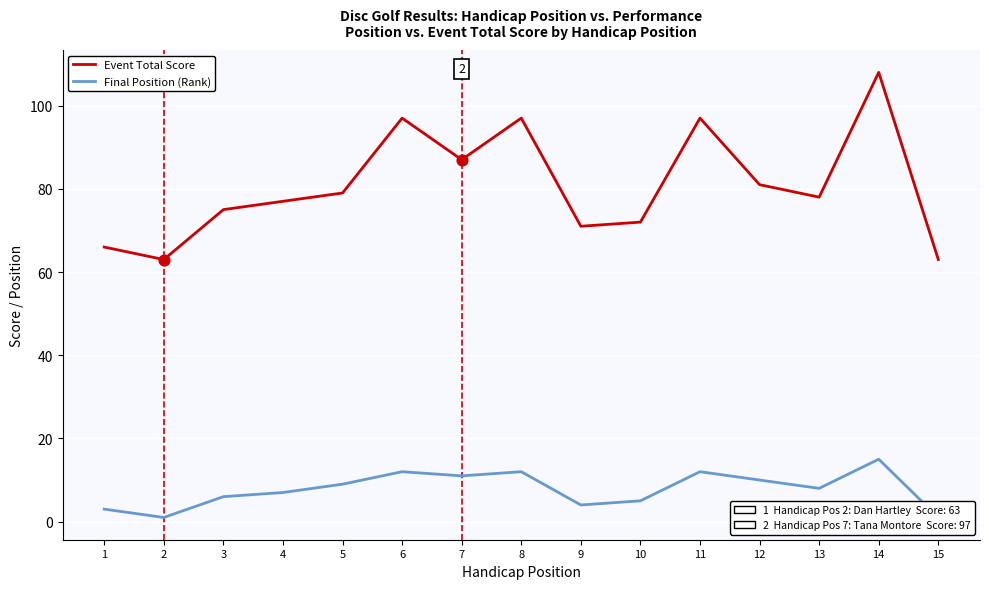

What is the total value across all series at 13?

86